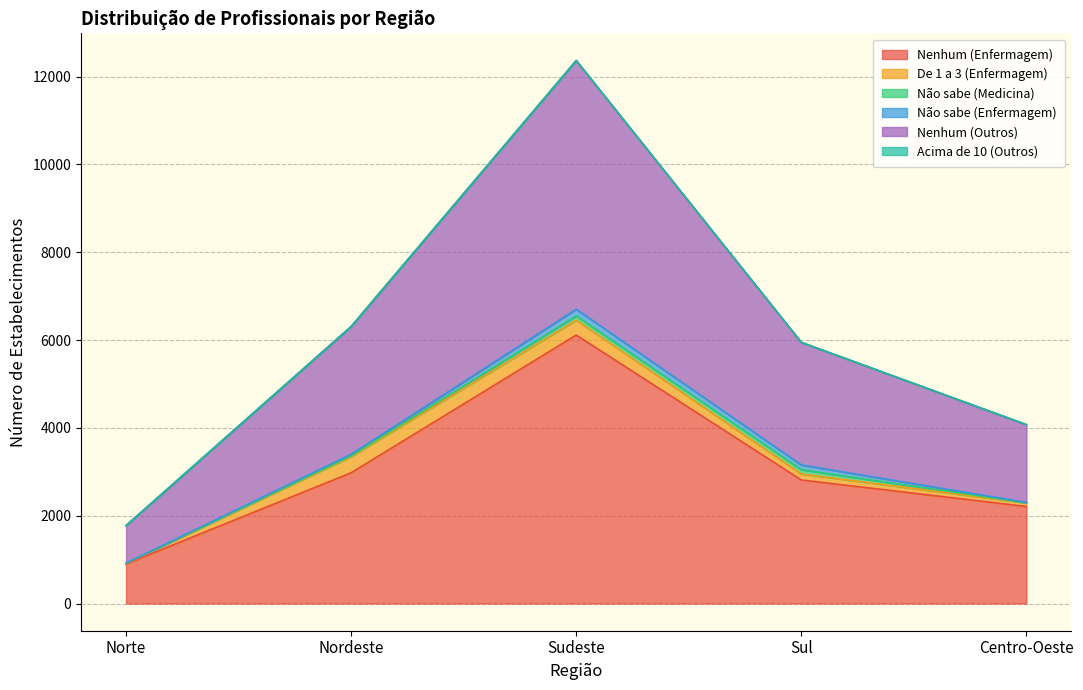

What is the sum of all Nenhum (Outros) values?

13993